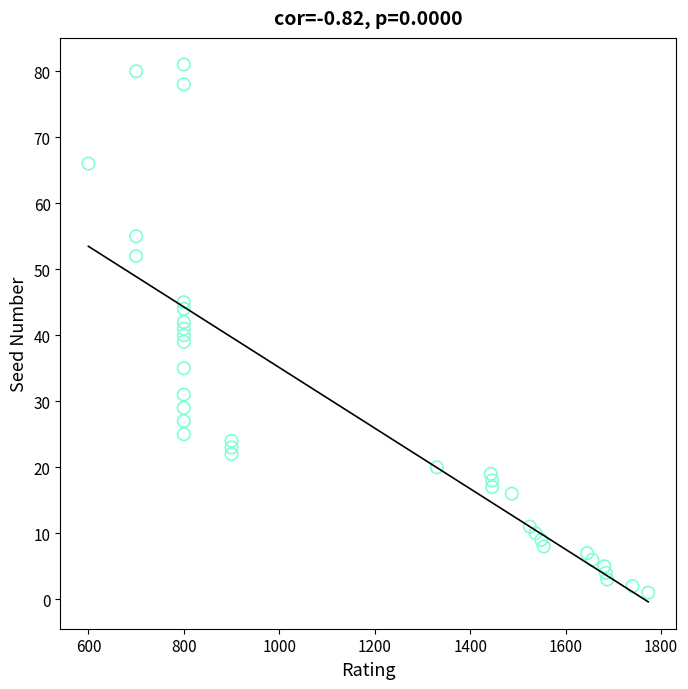

What is the range of Y values (max minus min)?

80